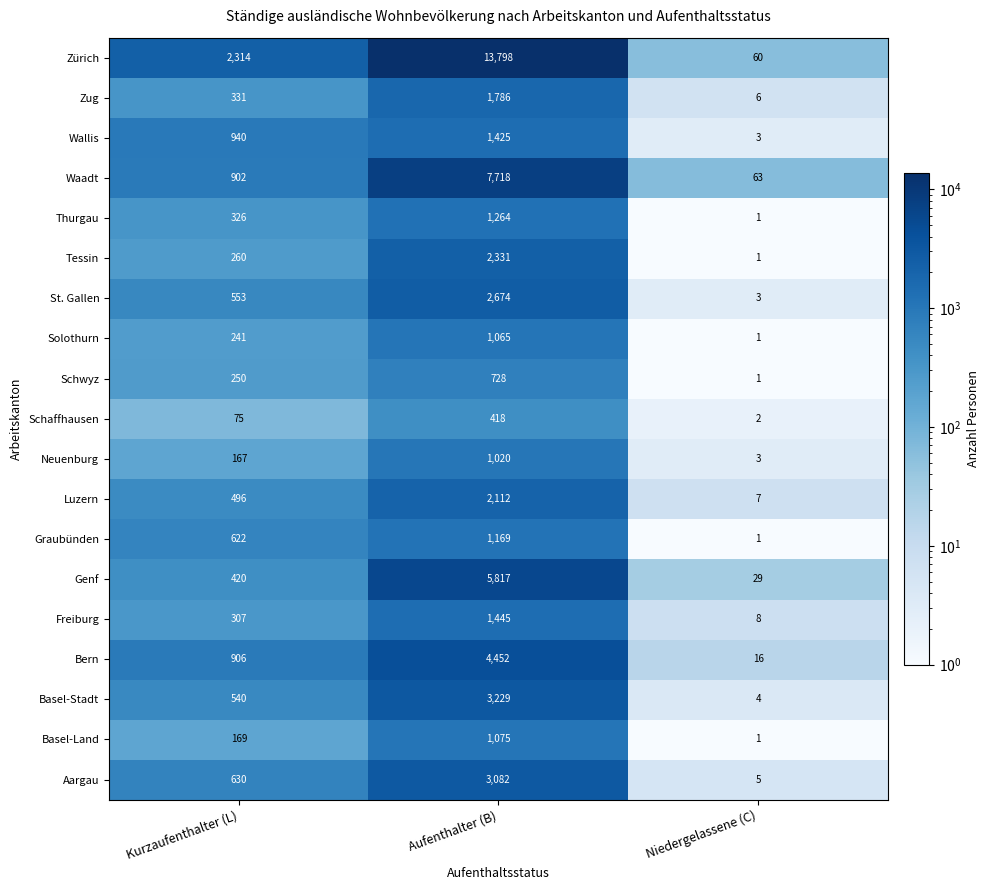

How many data points does each series have?

3